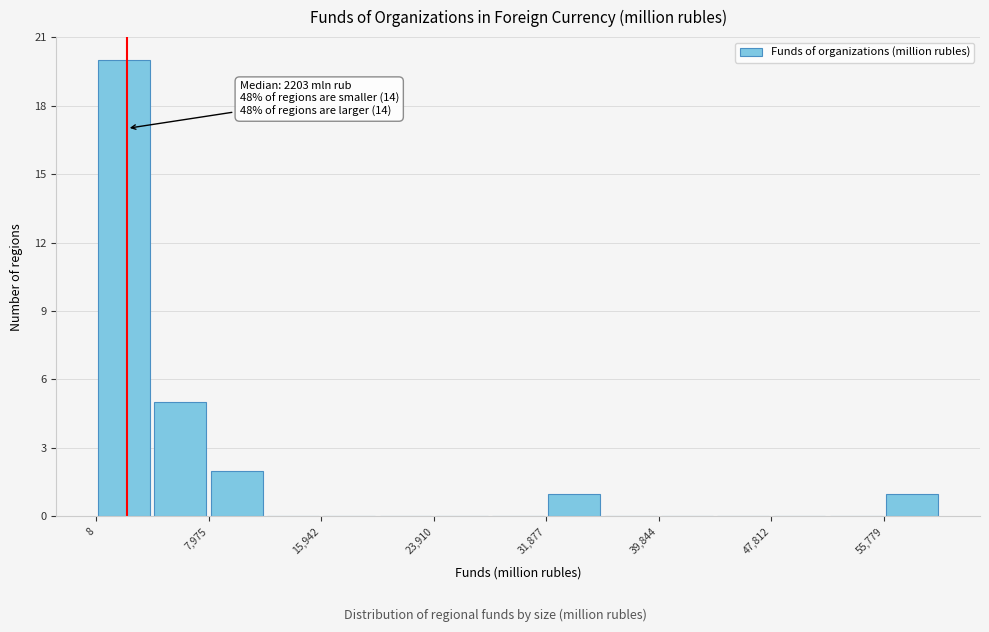

Around what value on the x-axis is the tallest bar? Give the approximate position of its centre, as read against the axis.

2000